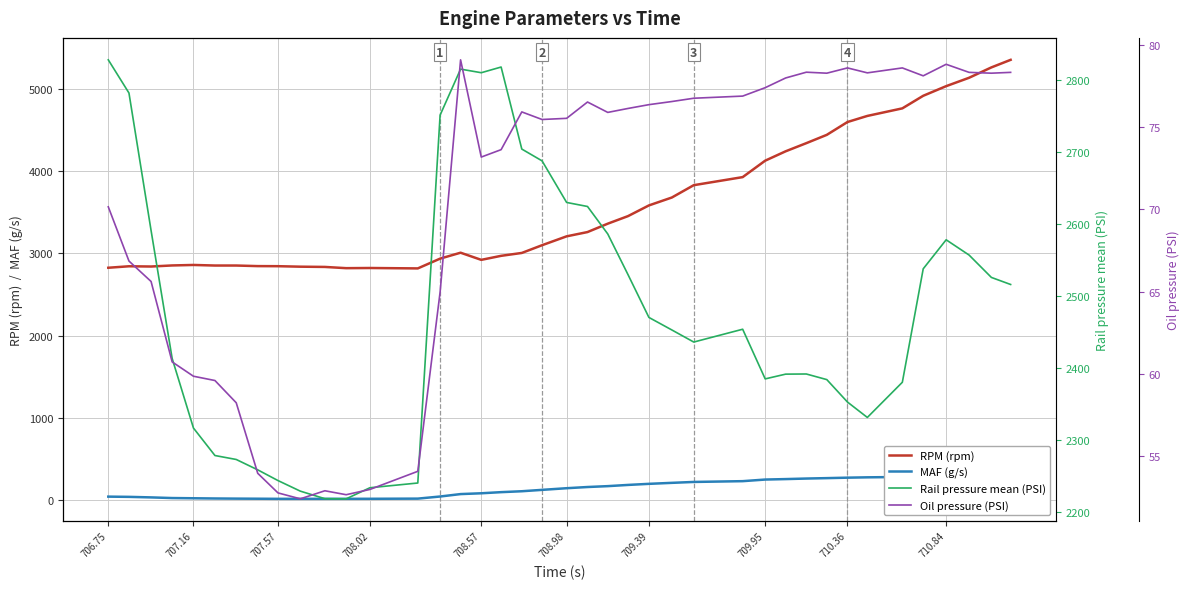

Rank the series by their maximum value, from lowest to highest.

Oil pressure (PSI), MAF (g/s), Rail pressure mean (PSI), RPM (rpm)